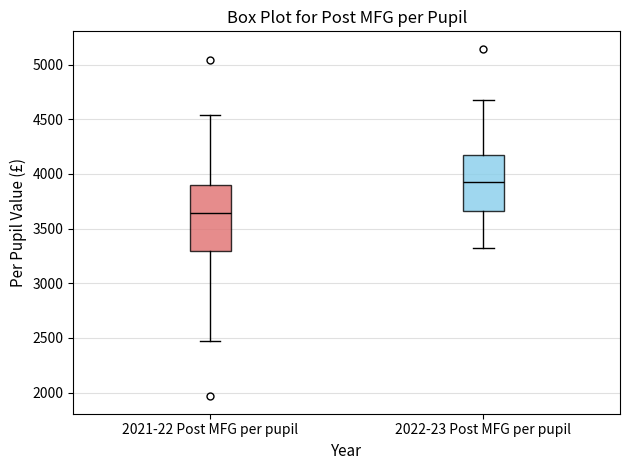

Which box has the lowest median line?

2021-22 Post MFG per pupil